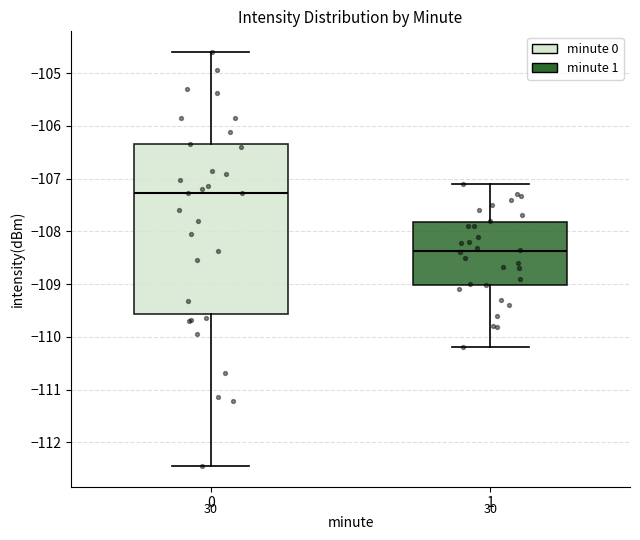

Reading left to right, transcribe this box plot: for each box, give where its median line is, the range the box spans, and where its two whiskers end, as read against the y-axis. The values are not printed on the chart, so give them approximately, as read against the axis.

0: median -107.3, box -109.6 to -106.4, whiskers -112.4 to -104.6
1: median -108.4, box -109.0 to -107.8, whiskers -110.2 to -107.1